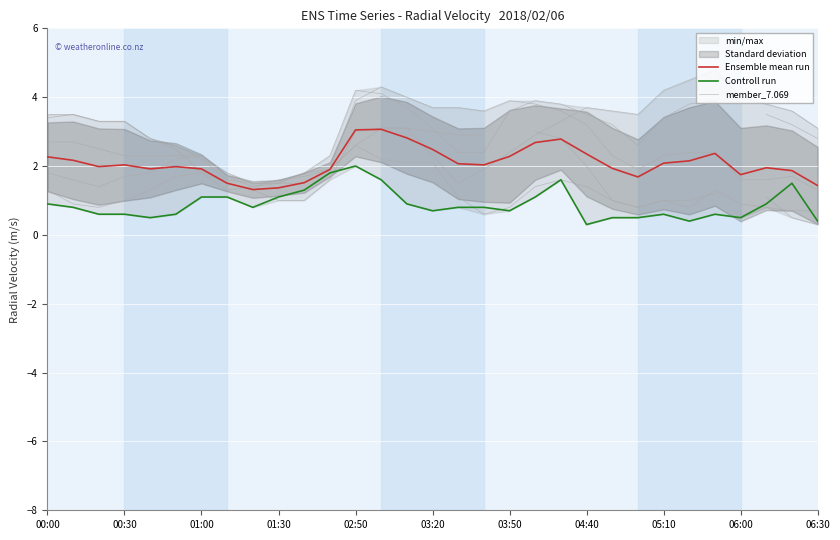

What is the maximum value shown in the chart?

4.2